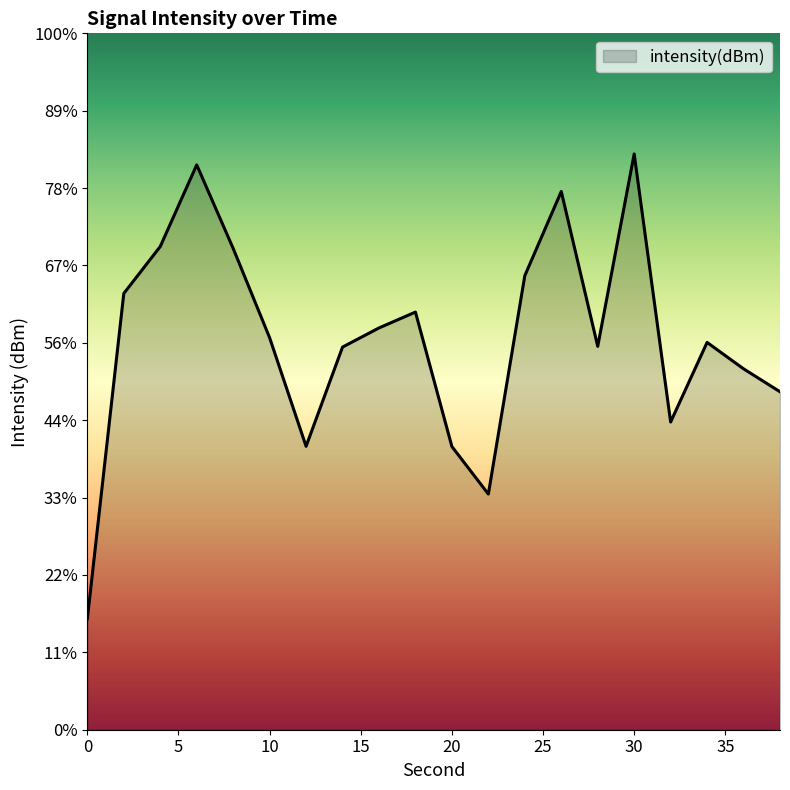

Where does the data first go above -129?

2